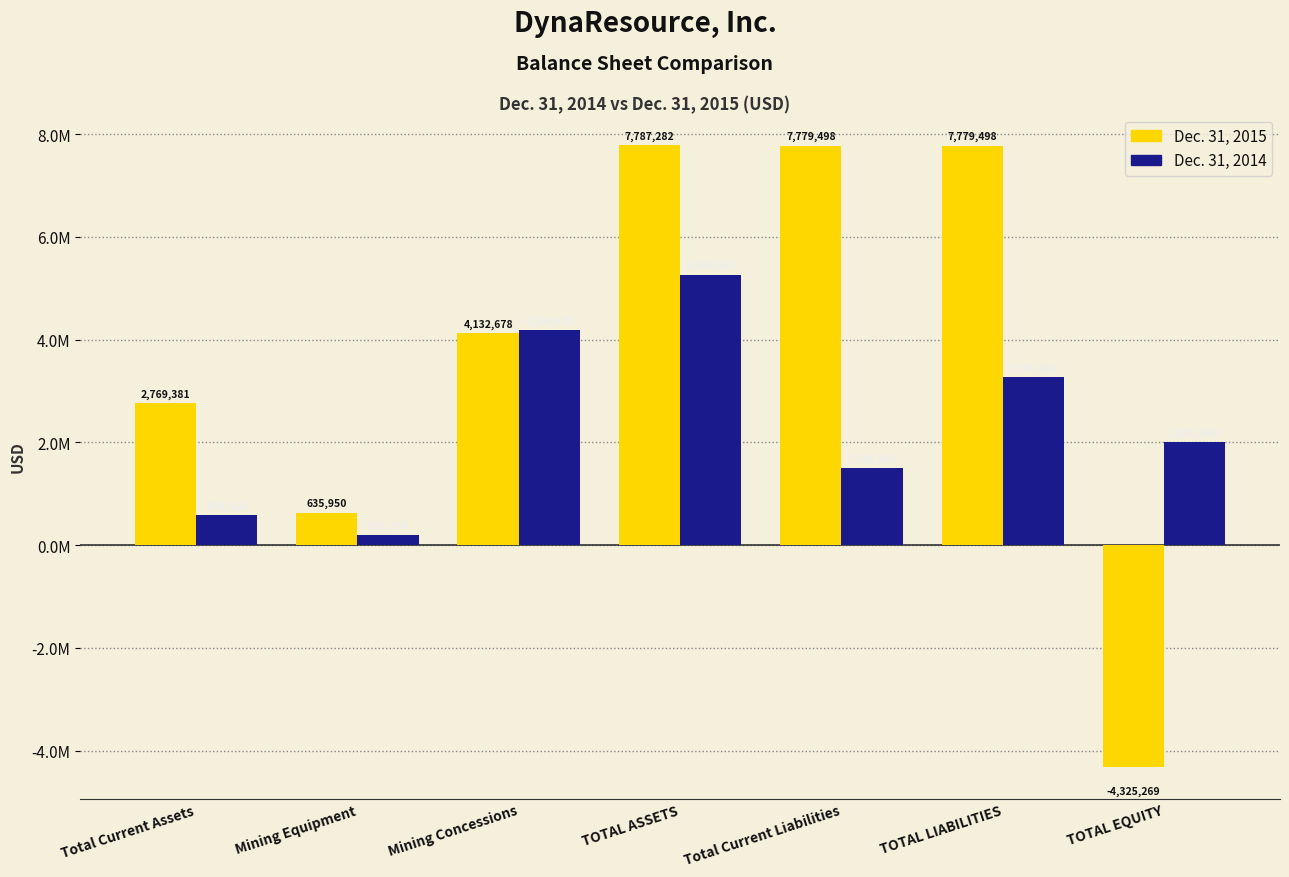

Does the chart contain any negative values?

Yes